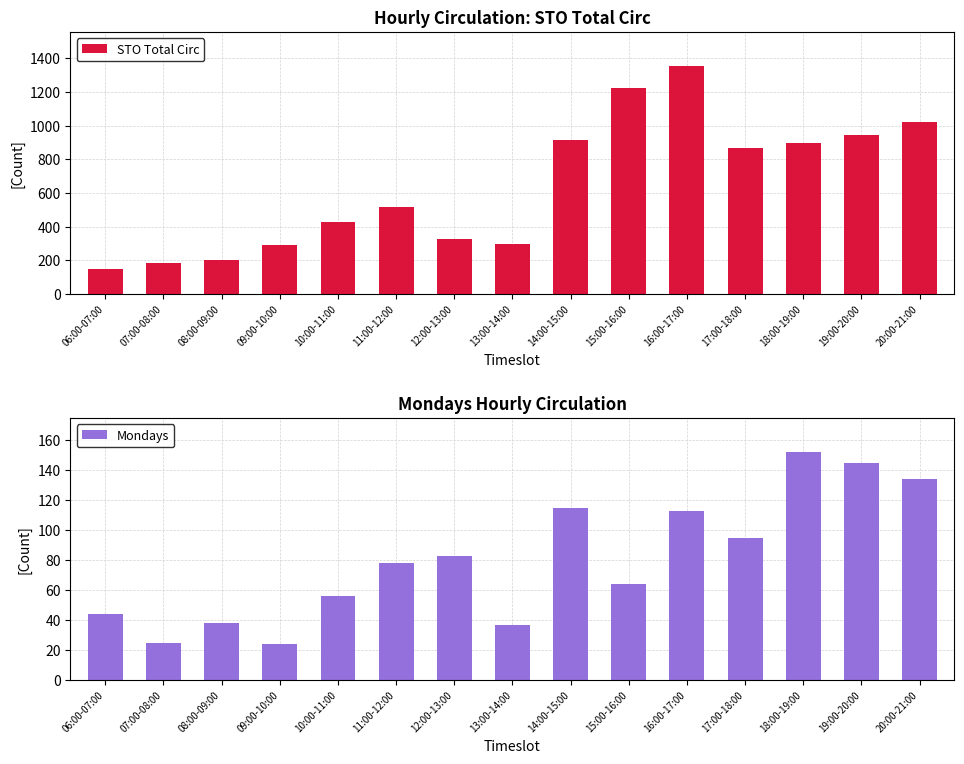

At which label does Mondays first exceed 78?

12:00-13:00